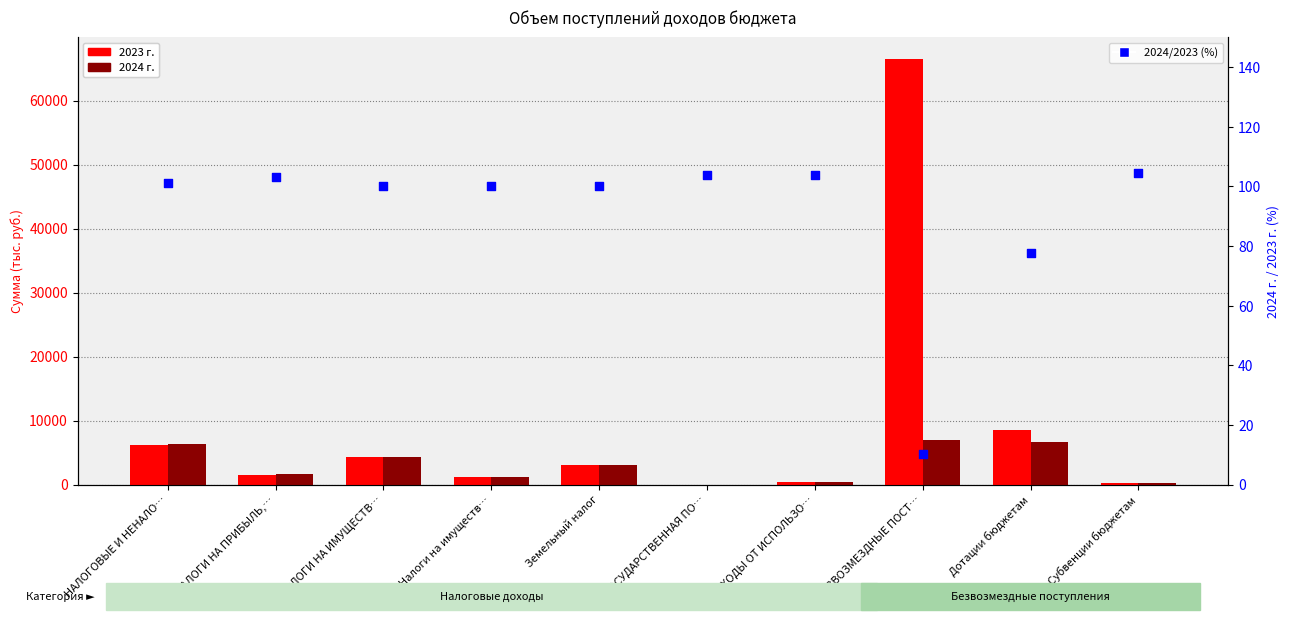

Which series has the largest Y range (max minus min)?

2023 г.